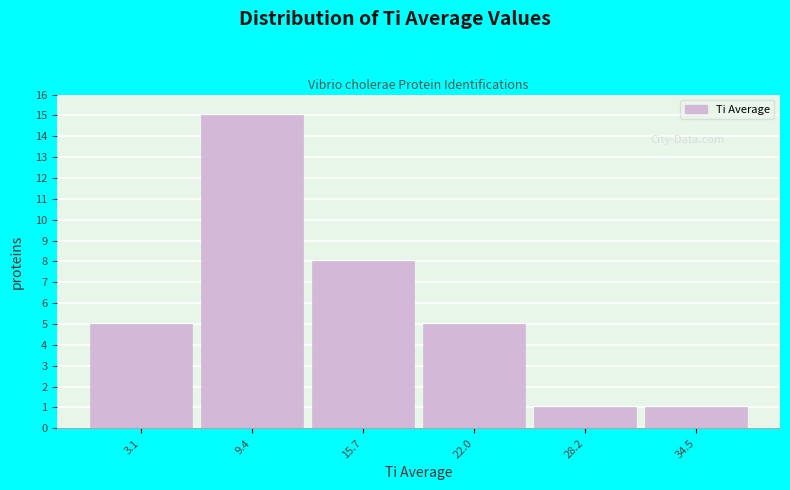

Reading left to right, transcribe this chart: for each bar, give the range it covers on the x-axis and its height. Neither the bar edges nor the heights are printed on the chart, so give them approximately, as read against the axes.

0 to 6: 5
6 to 13: 15
13 to 19: 8
19 to 25: 5
25 to 31: 1
31 to 38: 1